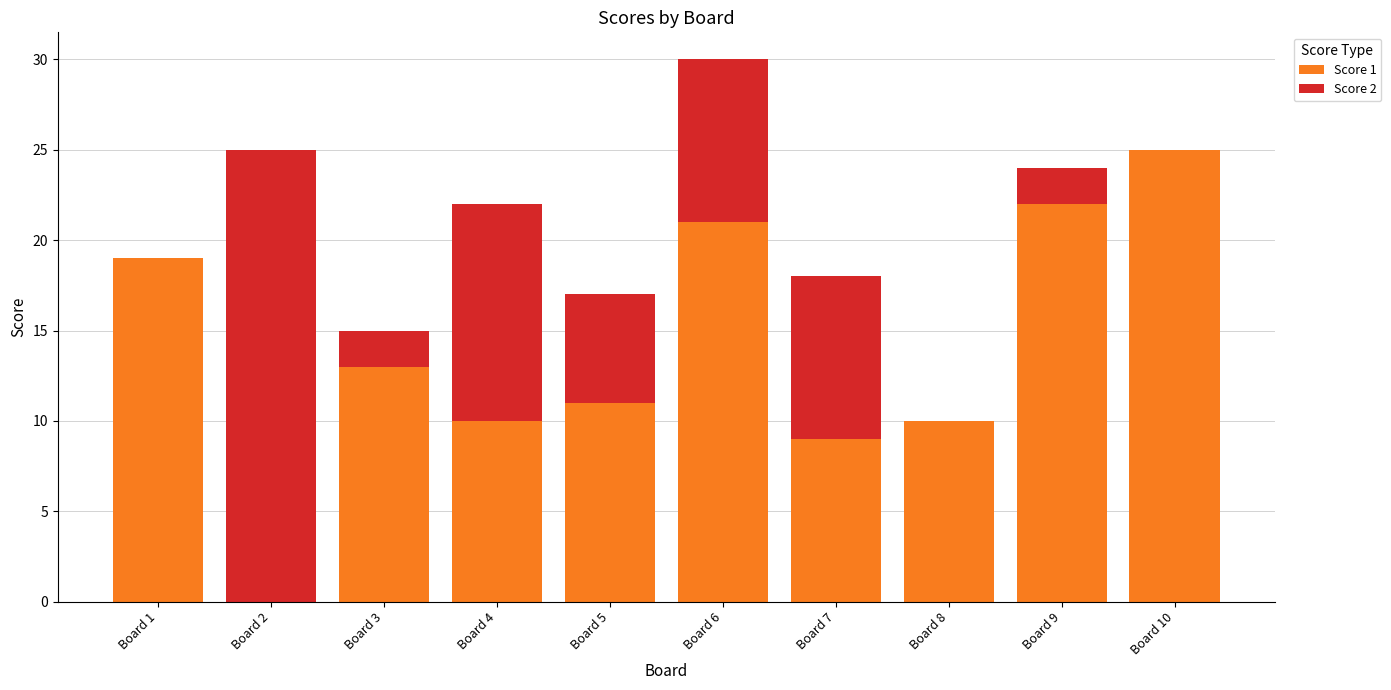

Is it true that Score 1 equals 4 at Board 5?

False